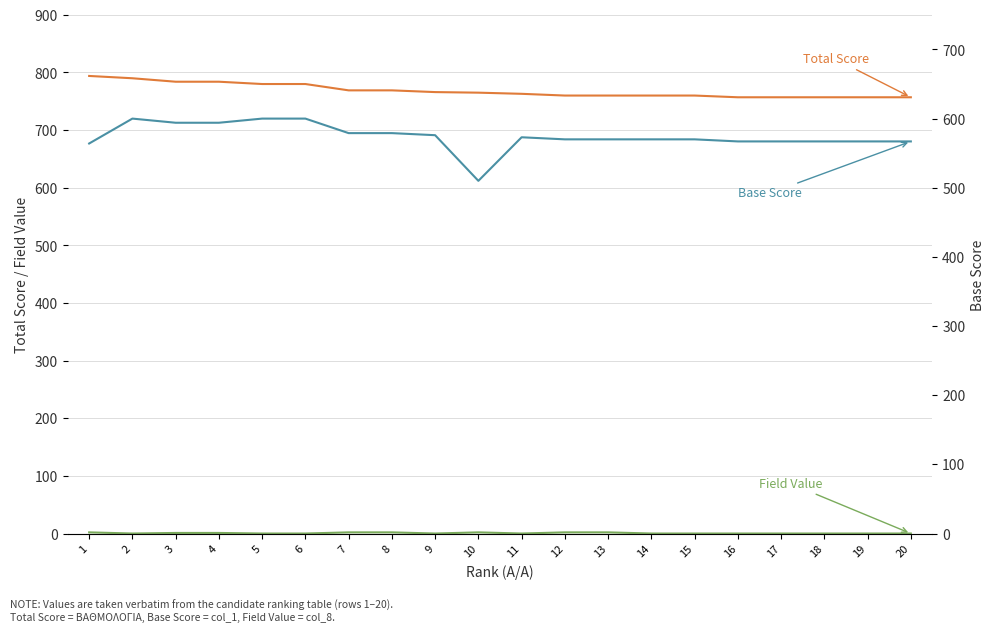

At which category is the sum across all series the highest?

2